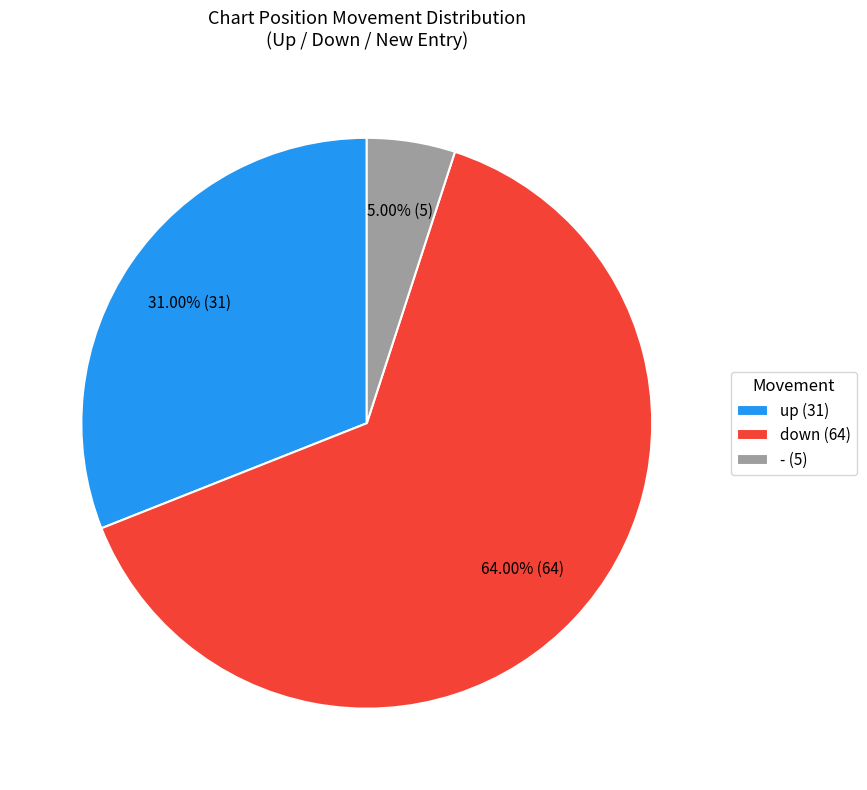

Does - (5) represent more than half of the total?

No